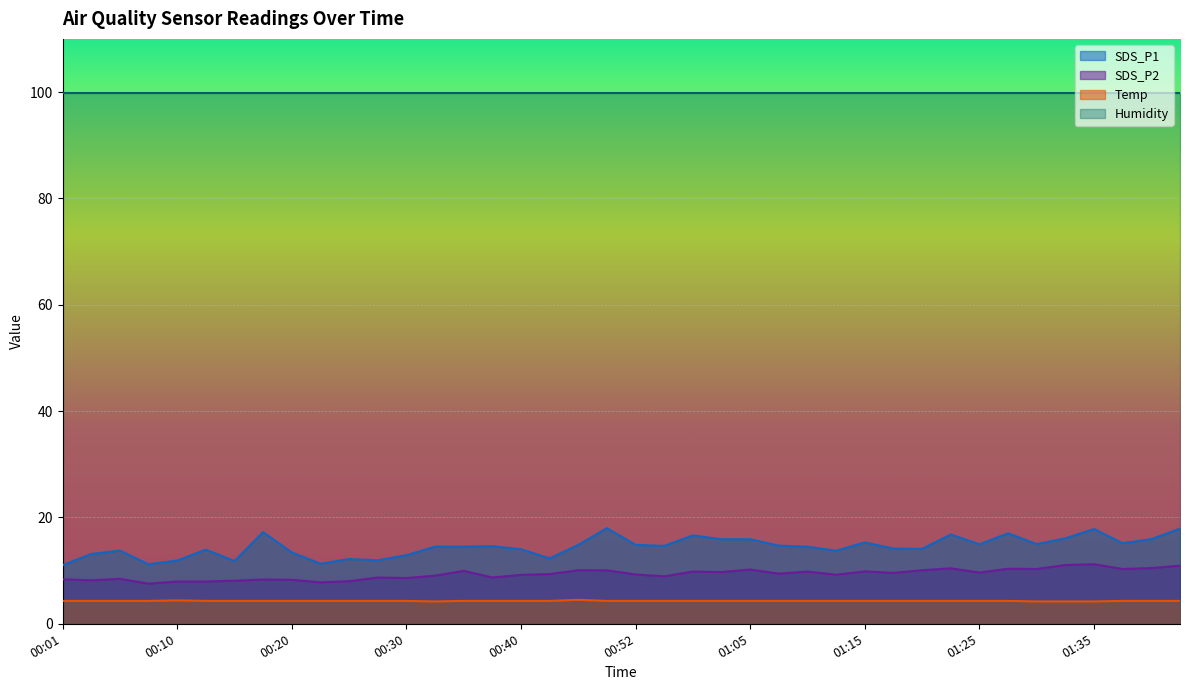

List the labels in order of SDS_P1 value, smallest first.

00:01, 00:08, 00:23, 00:15, 00:10, 00:28, 00:25, 00:45, 00:30, 00:03, 00:20, 01:13, 00:05, 00:13, 00:40, 01:20, 01:18, 01:10, 00:32, 00:35, 00:37, 00:55, 01:07, 00:47, 00:52, 01:25, 01:30, 01:37, 01:15, 01:00, 01:05, 01:40, 01:32, 00:57, 01:22, 01:27, 00:18, 01:35, 01:42, 00:50